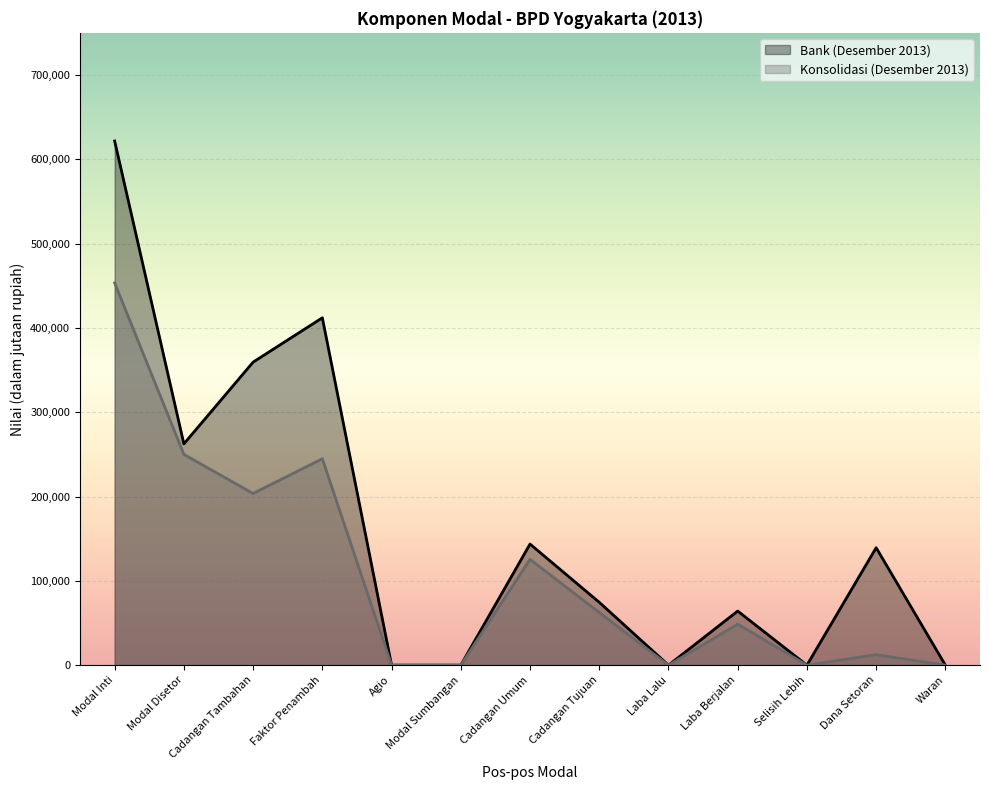

What position from the left is Laba Lalu?

9